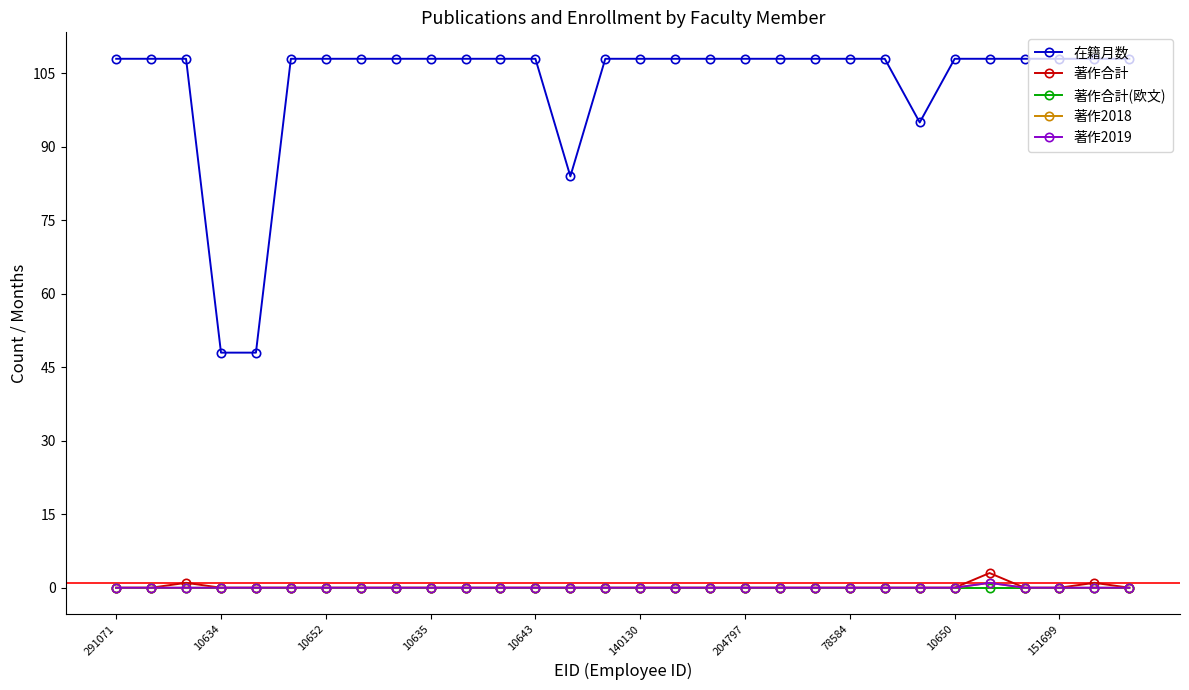

In 著作2018, how many points are higher than both neighbors (excluding endpoints)?

1